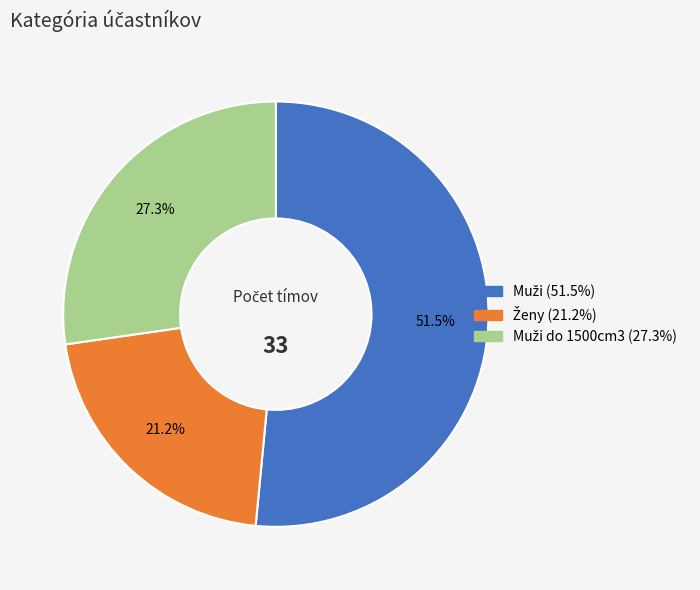

Does any single category account for the majority?

Yes